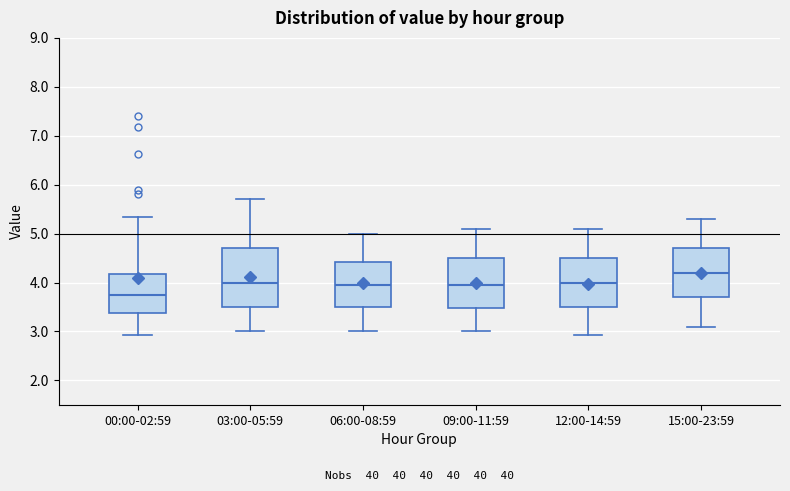

Where is the lower edge of the box for 12:00-14:59 on the y-axis? The values are not printed on the chart, so give them approximately, as read against the axis.

3.5